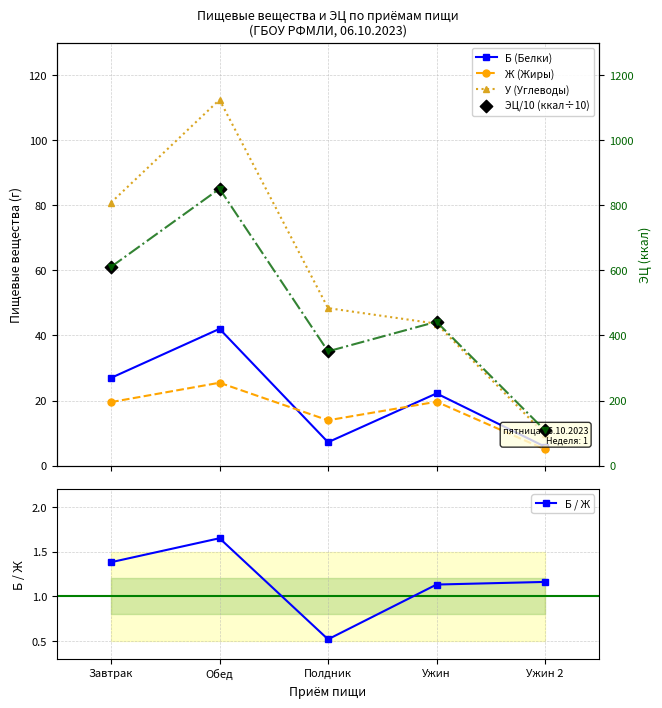

Is the value of У (Углеводы) at Полдник greater than the value of Ж (Жиры) at Ужин 2?

Yes